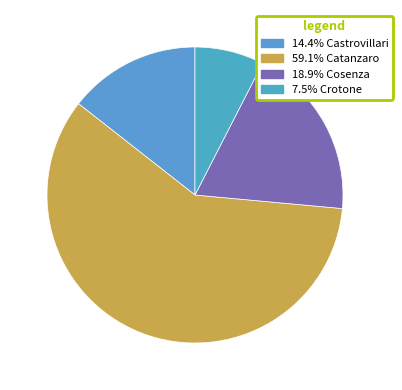

How many slices are in this pie chart?

4